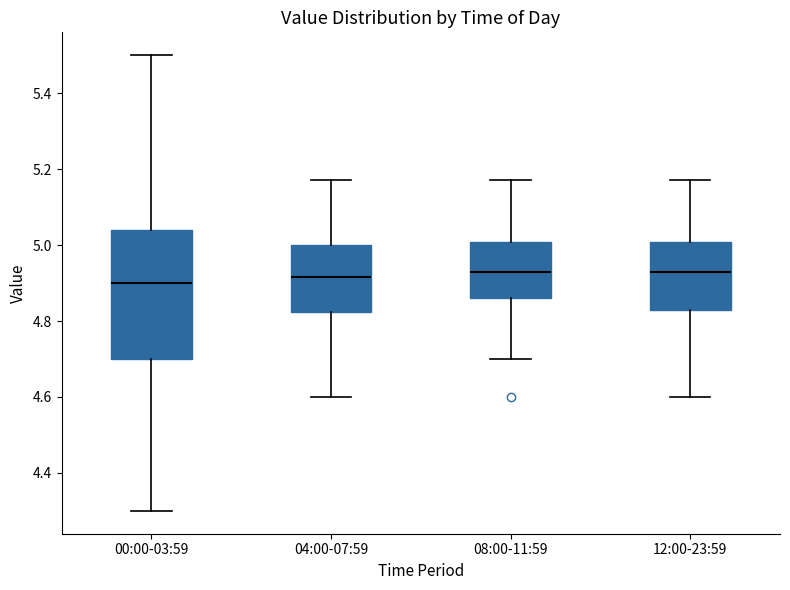

Which box is the tallest, from its lower edge to its upper edge?

00:00-03:59